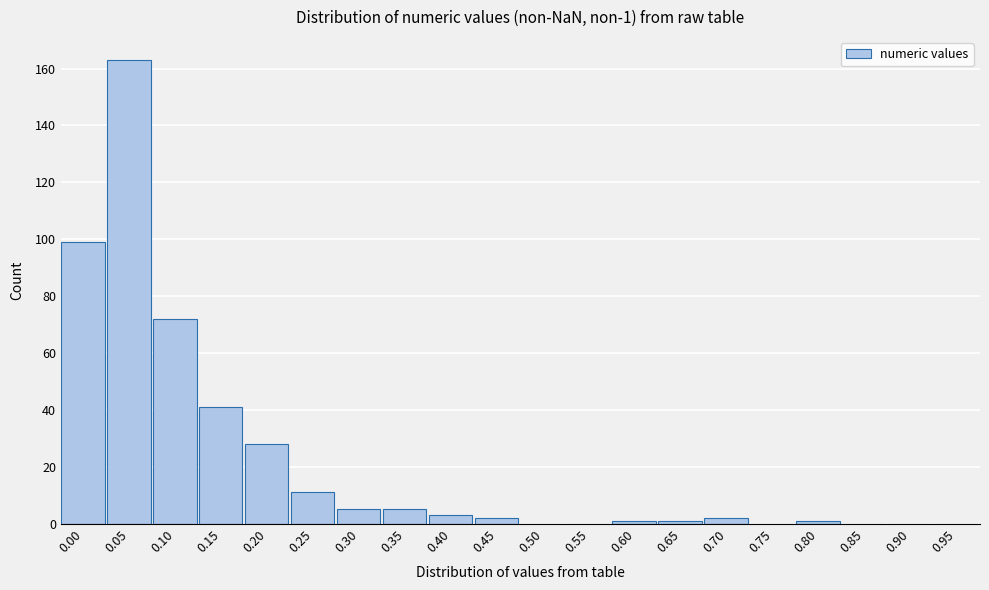

Is it true that the value at 0.15 is 13?

False